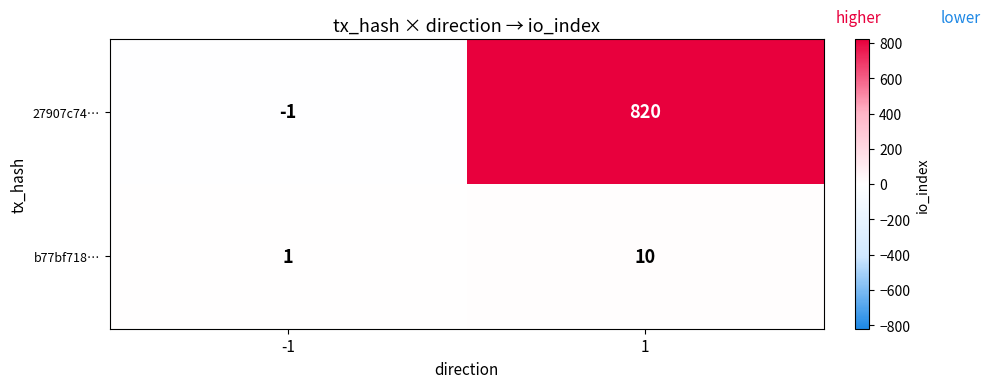

What is the average value of the b77bf718… series?

6